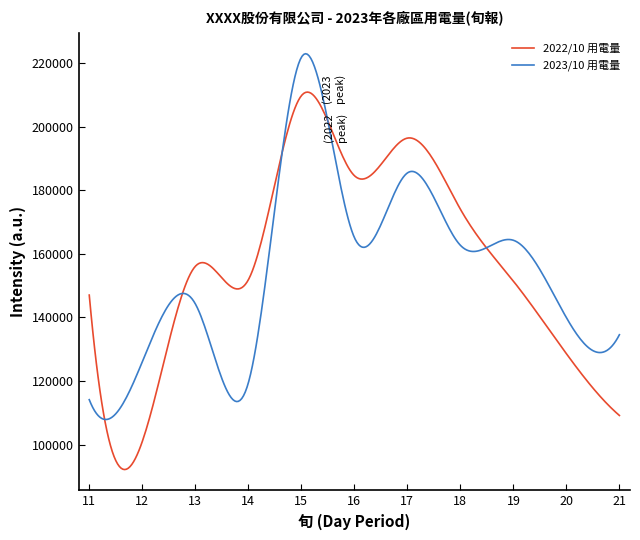

What is the maximum value for 2023/10 用電量?

223022.1